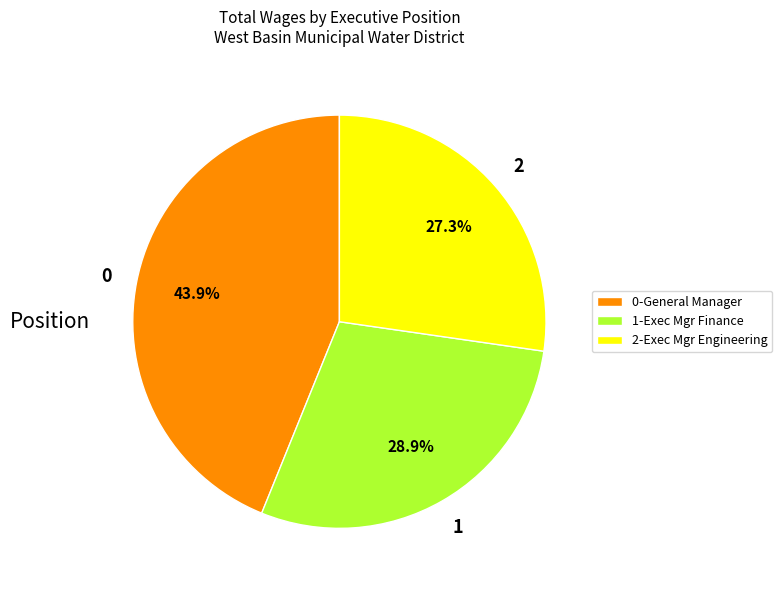

Rank the categories by value from lowest to highest.

2-Exec Mgr Engineering, 1-Exec Mgr Finance, 0-General Manager